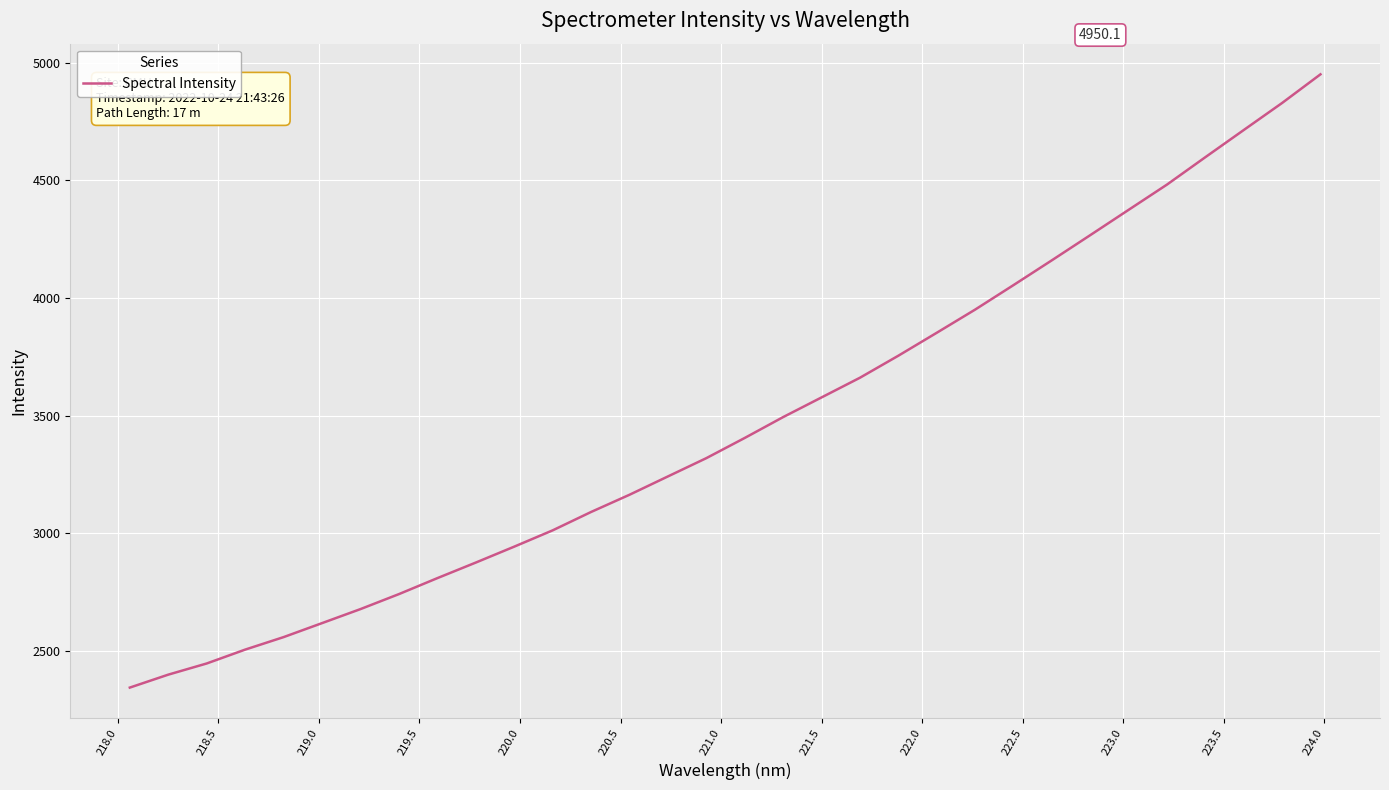

What is the smallest value displayed?

2344.2